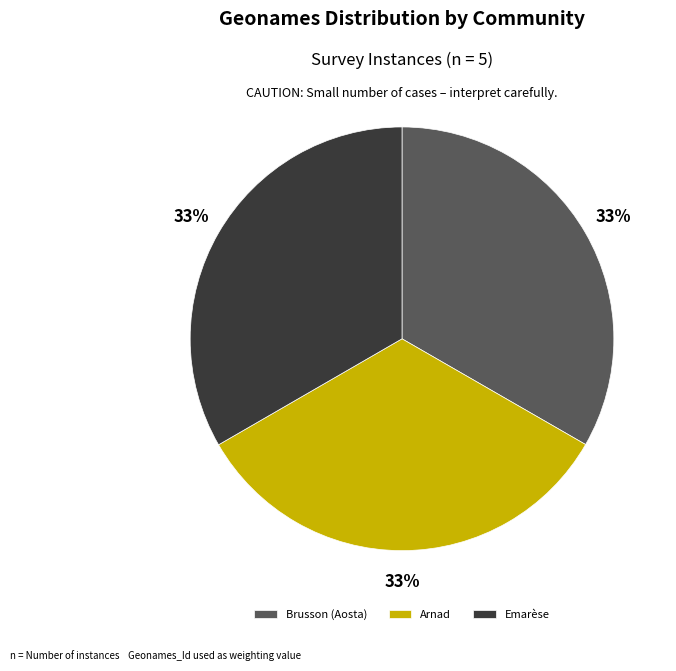

To the nearest percent, what is the combined percentage of Emarèse and Brusson (Aosta)?

67%